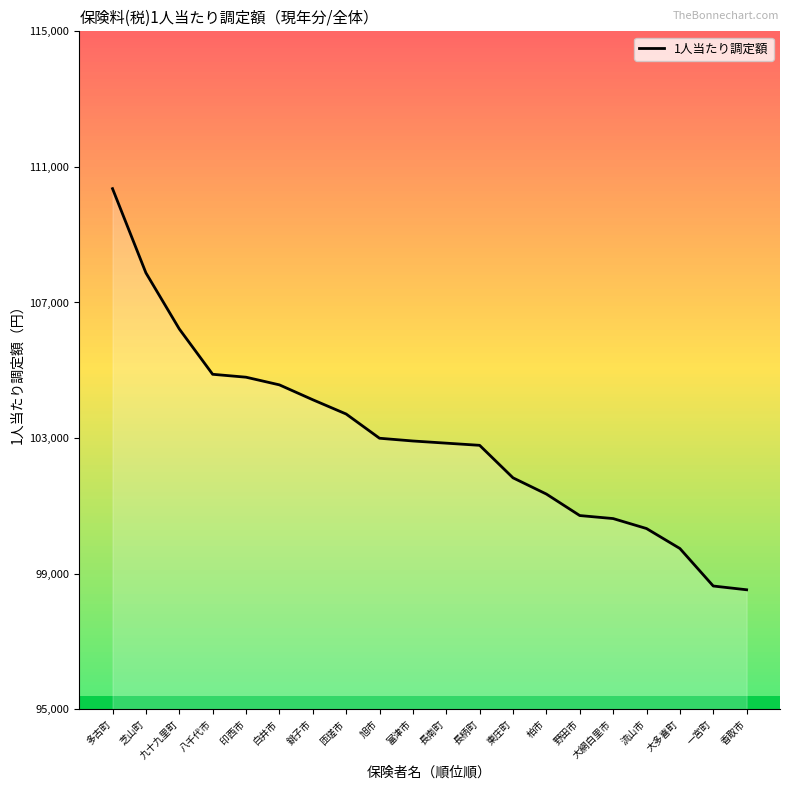

The value at 富津市 is 102913. True or false?

True